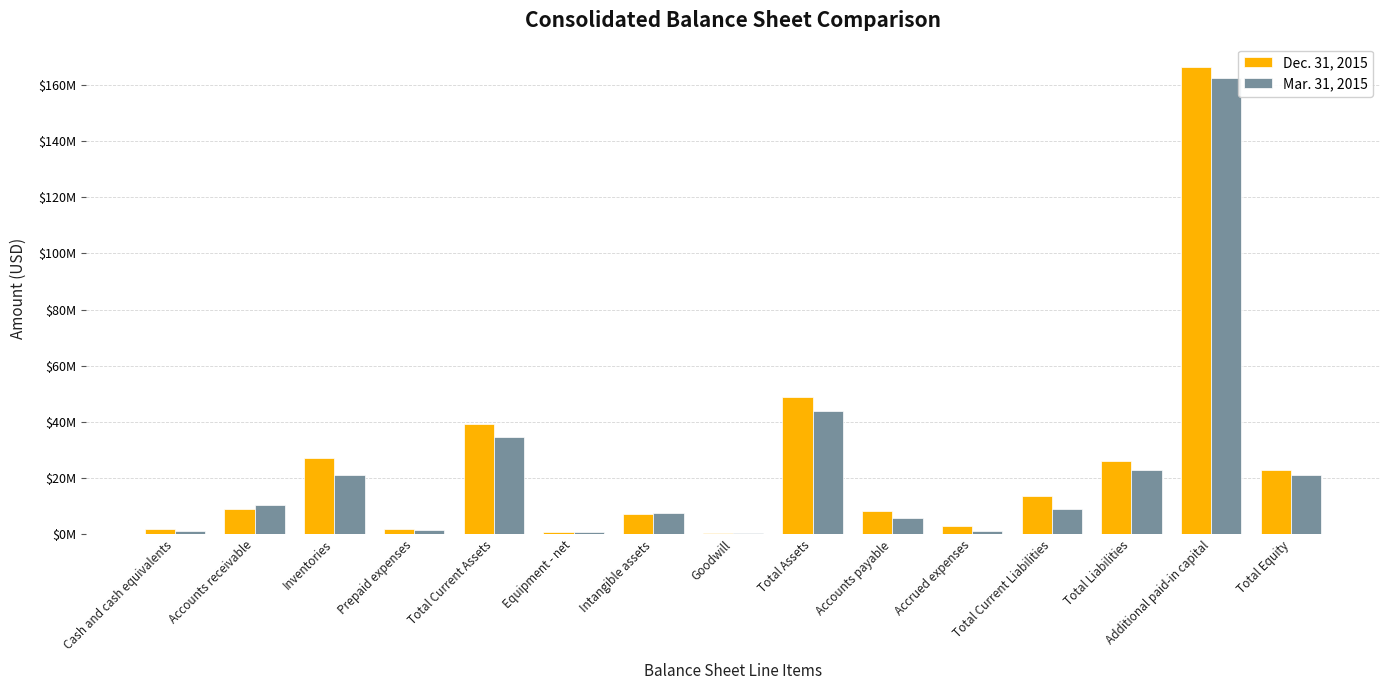

What are all the series names shown in the legend?

Dec. 31, 2015, Mar. 31, 2015